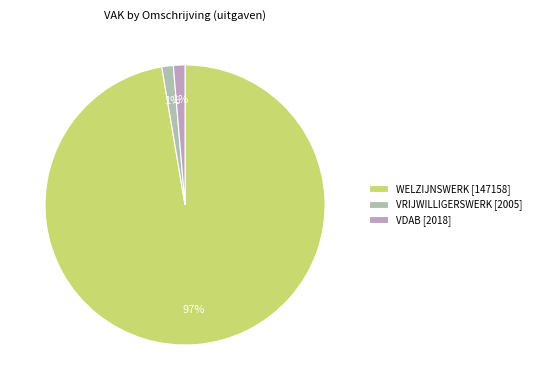

What is the change in value from WELZIJNSWERK to VDAB?

-145140